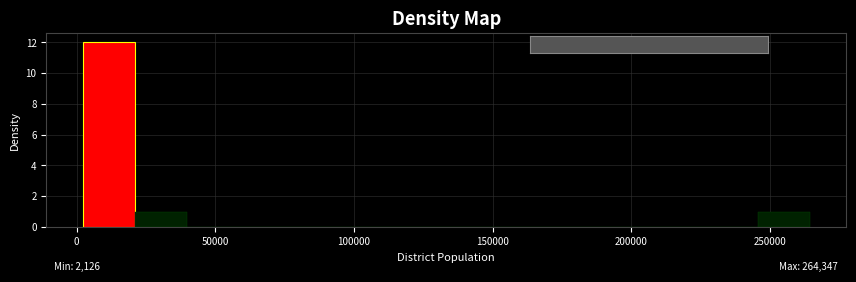

Read against the x-axis, roughly where is the centre of the tallest bar?

10000